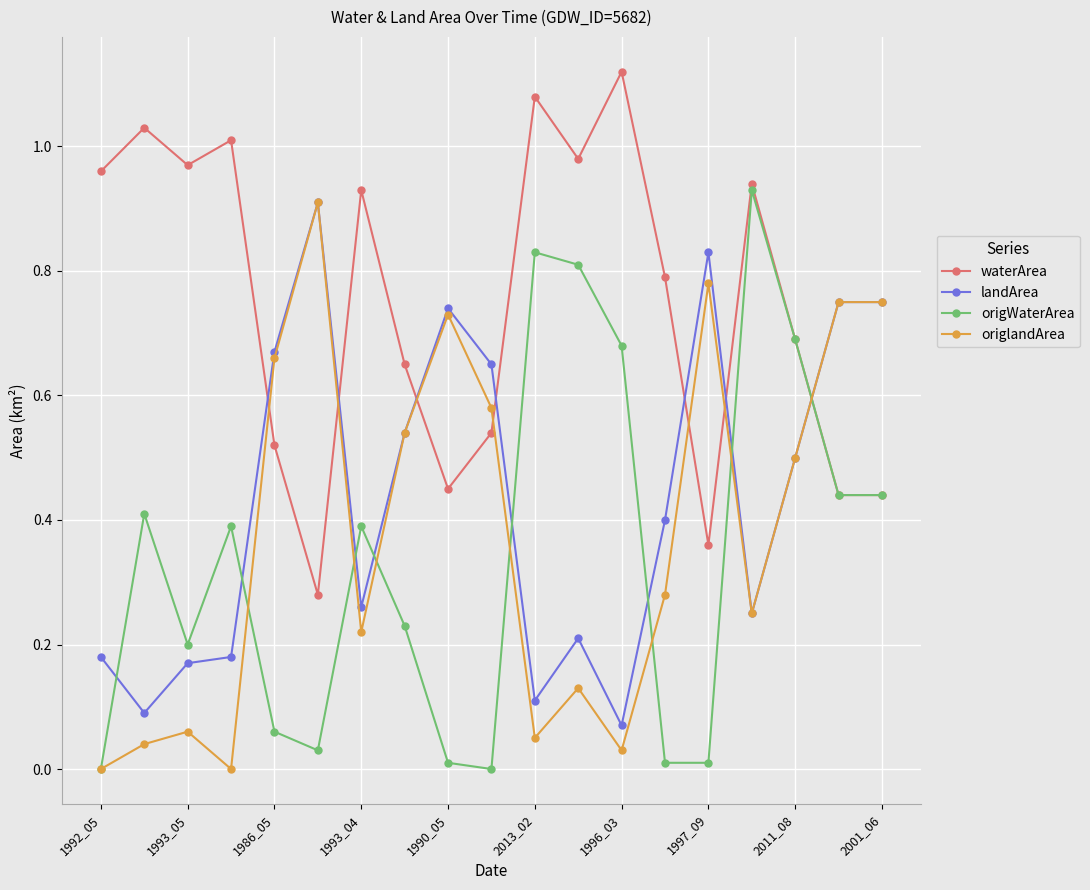

True or false: origWaterArea has more than 0 points higher than both neighbors.

True